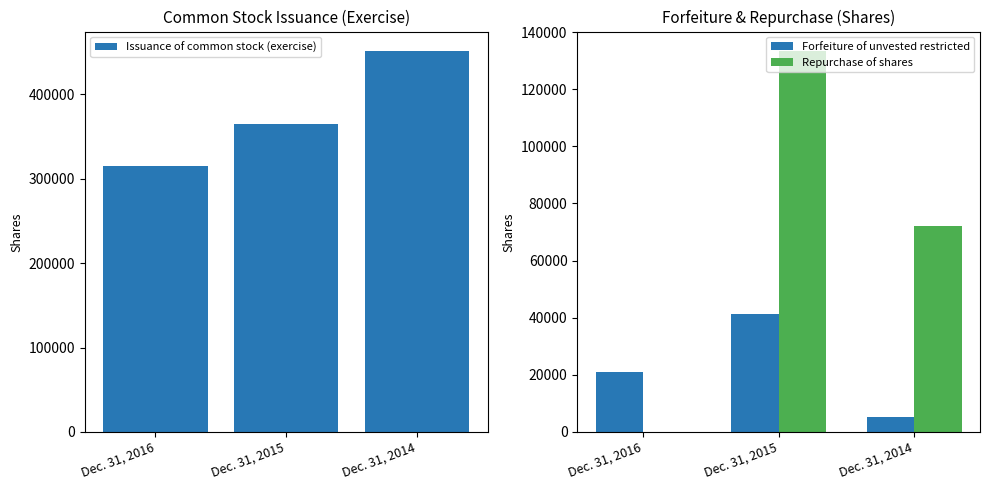

At which category does the chart reach its peak across all series?

Dec. 31, 2014